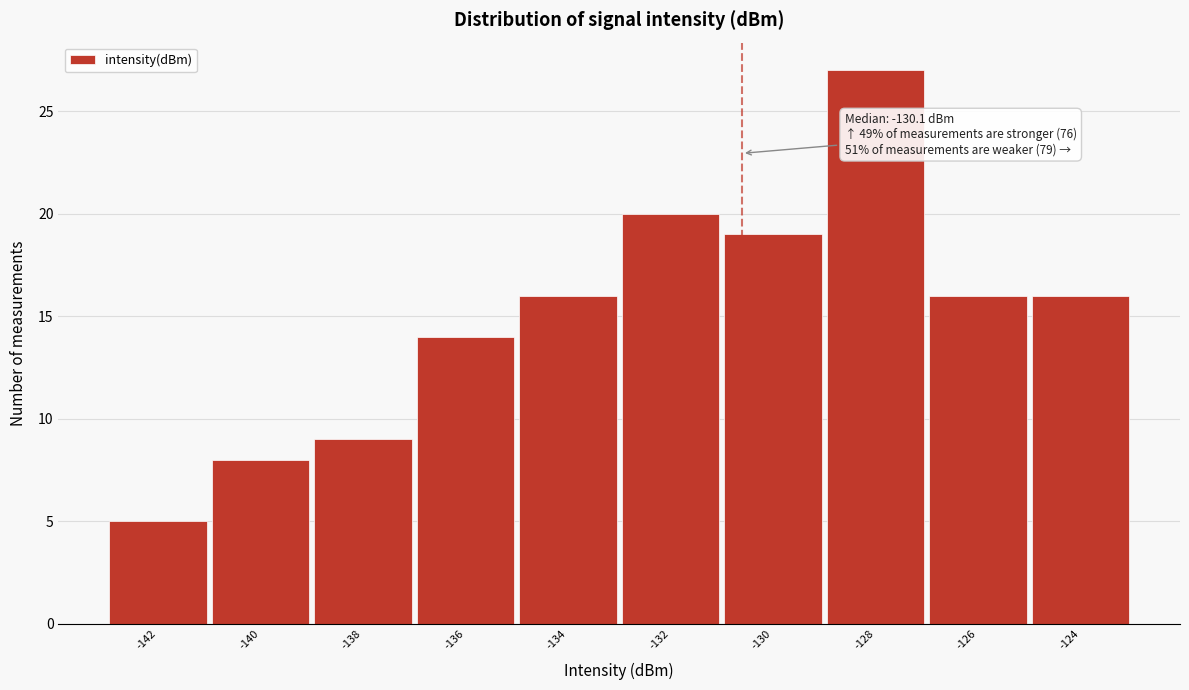

Reading left to right, extract all data points from this chart.

5	8	9	14	16	20	19	27	16	16